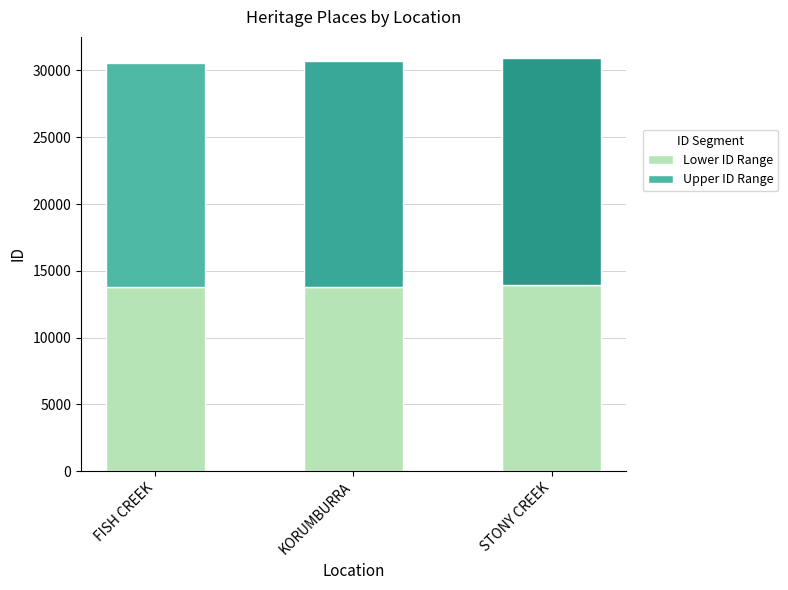

What is the total value across all series at STONY CREEK?

30967.0